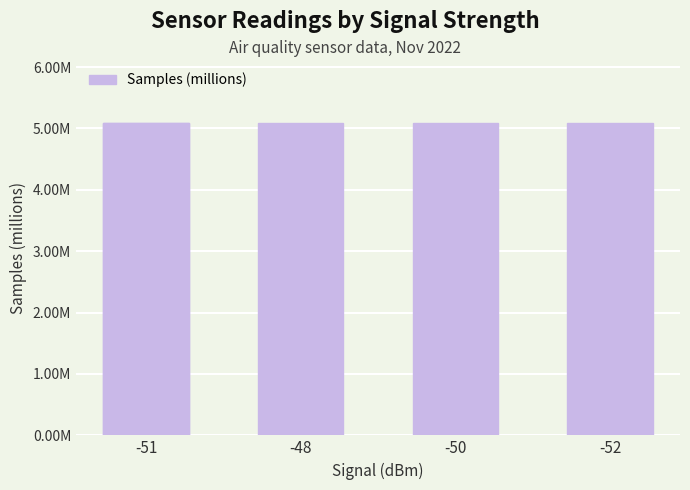

Which has a higher value, -51 or -50?

-51